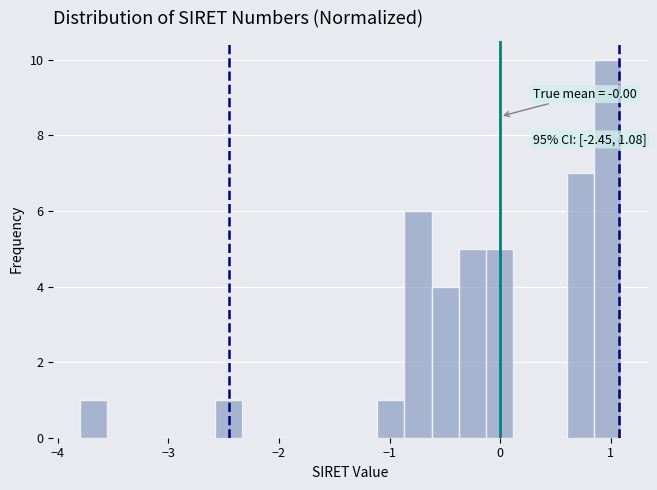

Around what value on the x-axis is the tallest bar? Give the approximate position of its centre, as read against the axis.

1.0